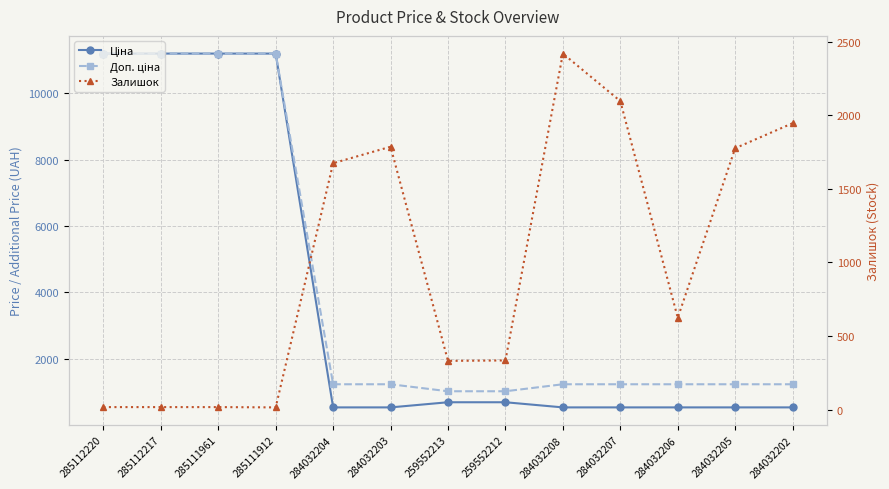

True or false: Ціна and Доп. ціна cross at least once.

False